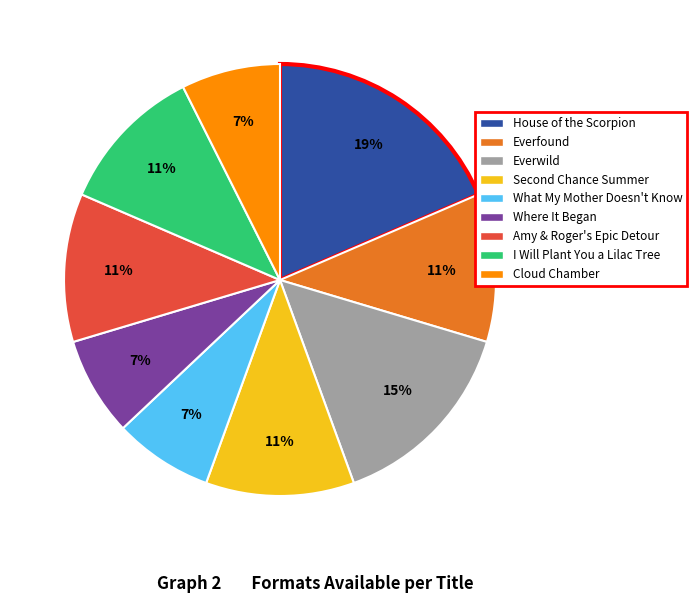

Approximately how many times larger is the value at What My Mother Doesn't Know compared to House of the Scorpion?

0.4